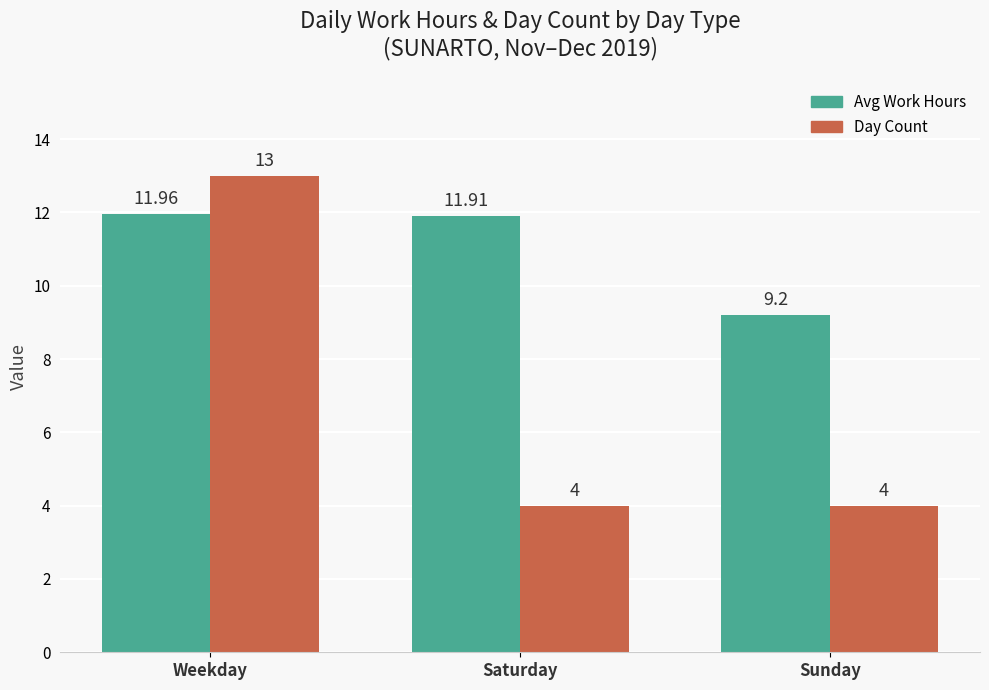

Reading left to right, what are all the values shown in this chart?

Avg Work Hours: Weekday=12.0	Saturday=11.9	Sunday=9.2
Day Count: Weekday=13.0	Saturday=4.0	Sunday=4.0